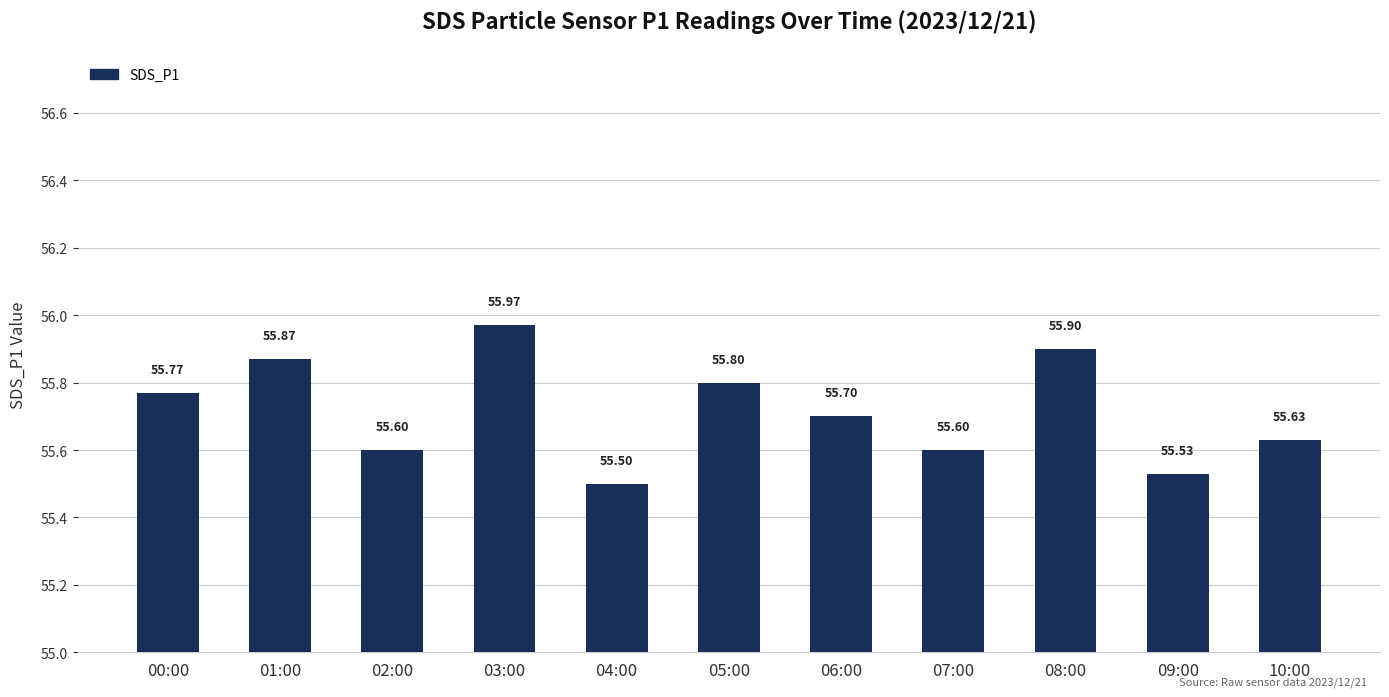

What is the sum of the values at 09:00 and 02:00?

111.1